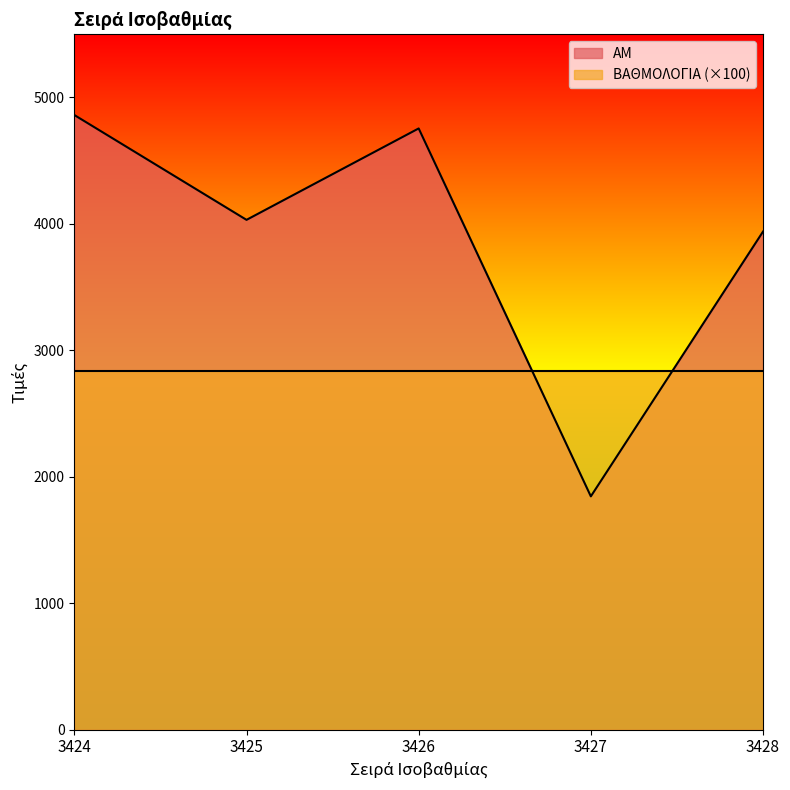

How many points are lower than both their immediate neighbors (excluding endpoints)?

2